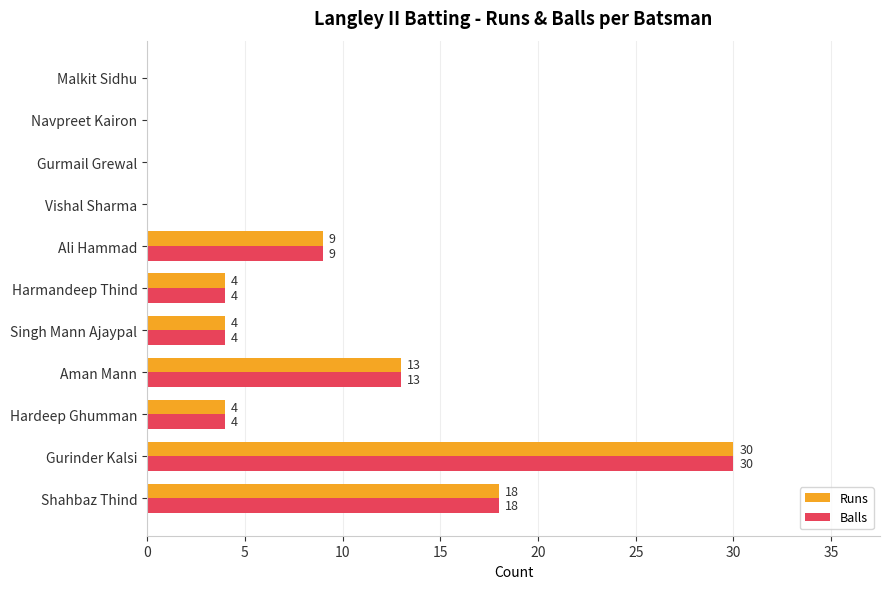

At which category is the sum across all series the highest?

Gurinder Kalsi